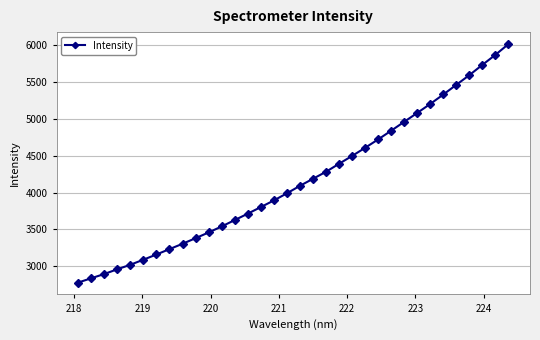

What is the greatest value displayed?

6018.6